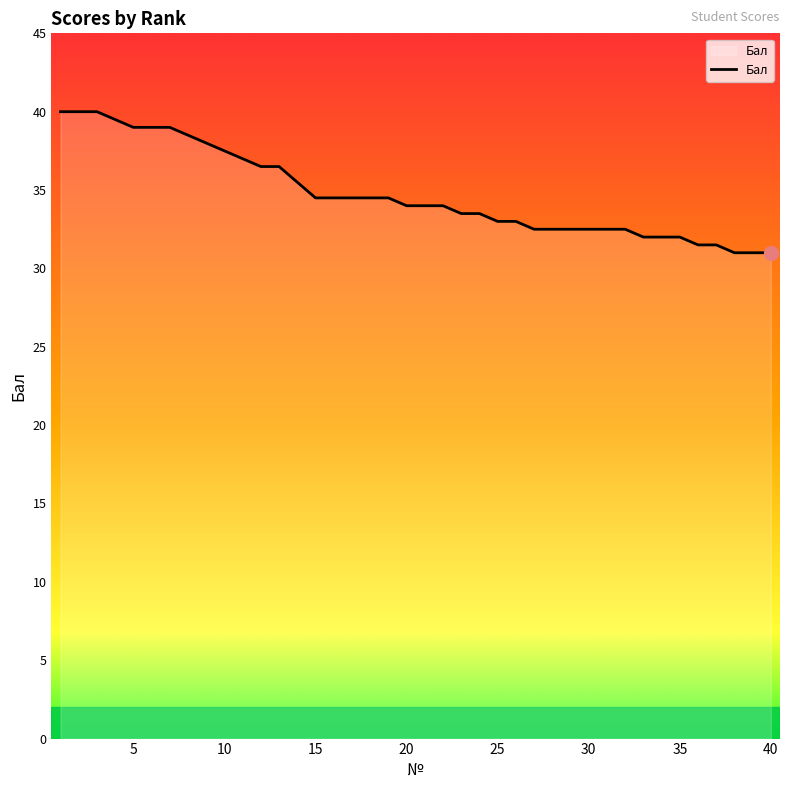

What is the difference between the maximum and minimum values?

9.0